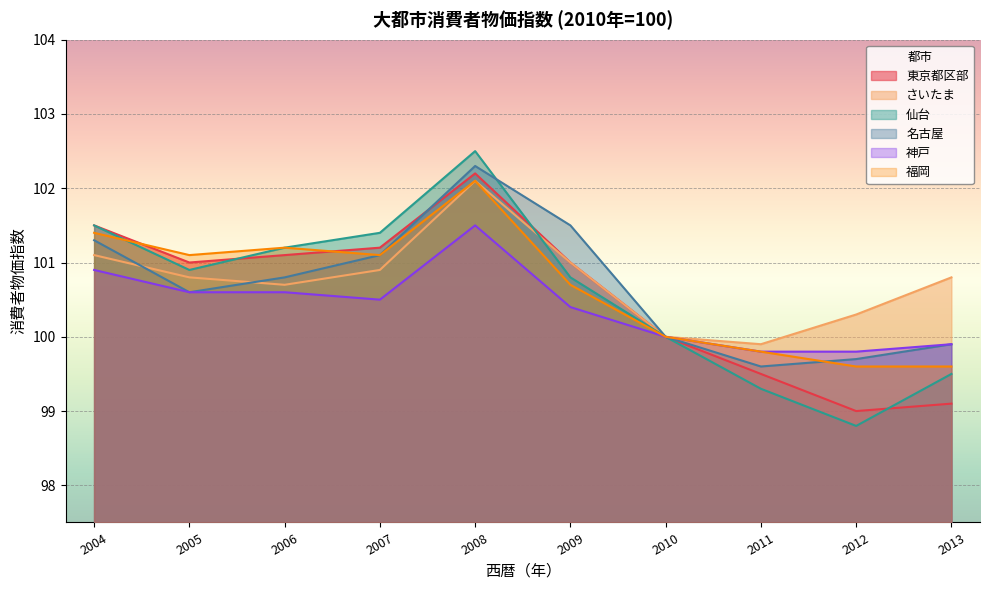

Where is the first local minimum for 名古屋?

2005